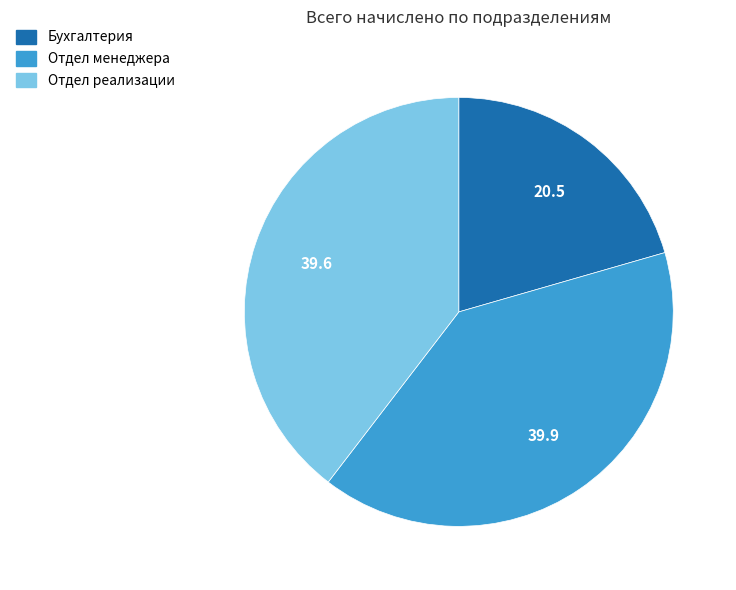

Approximately how many times larger is the value at Бухгалтерия compared to Отдел реализации?

0.5